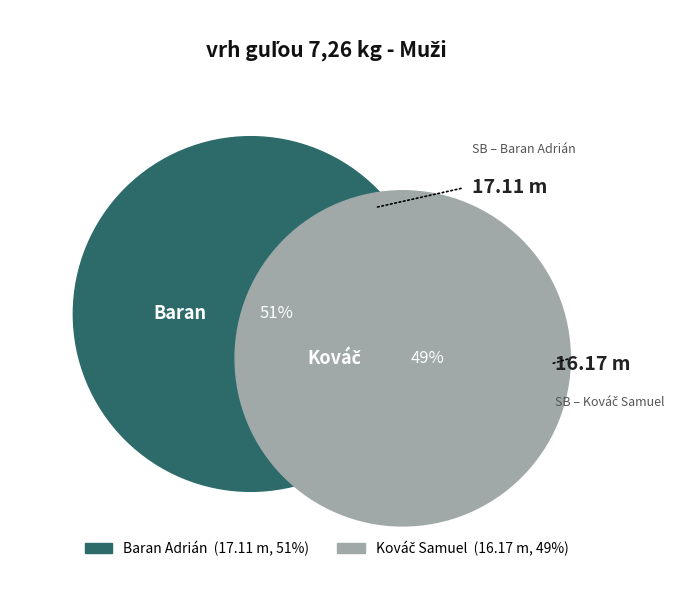

How many slices are in this pie chart?

2